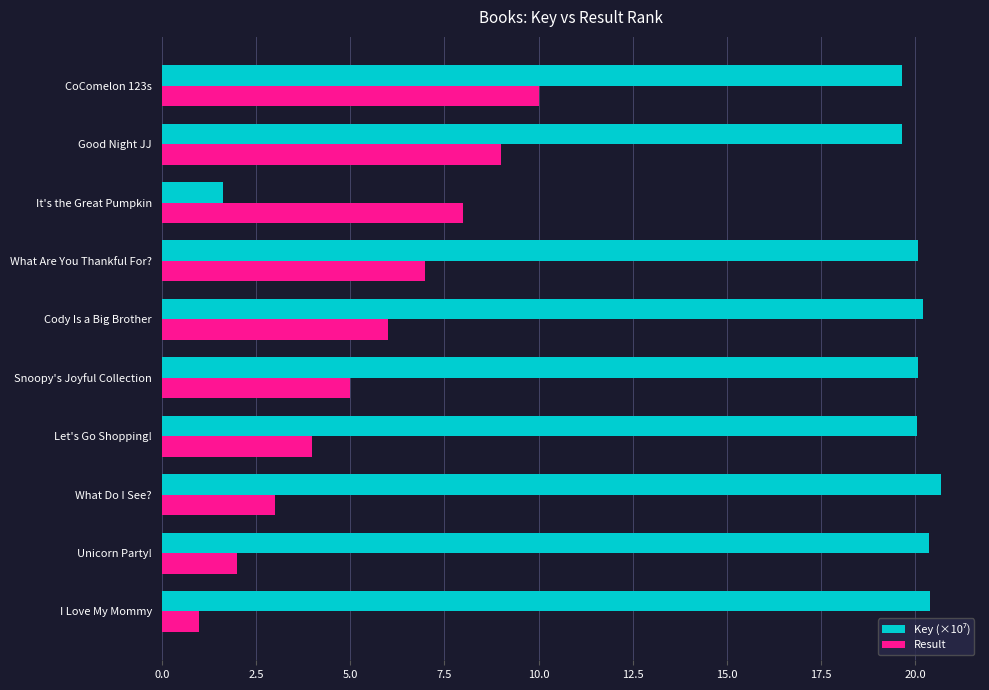

At how many categories does at least one series exceed 17?

9